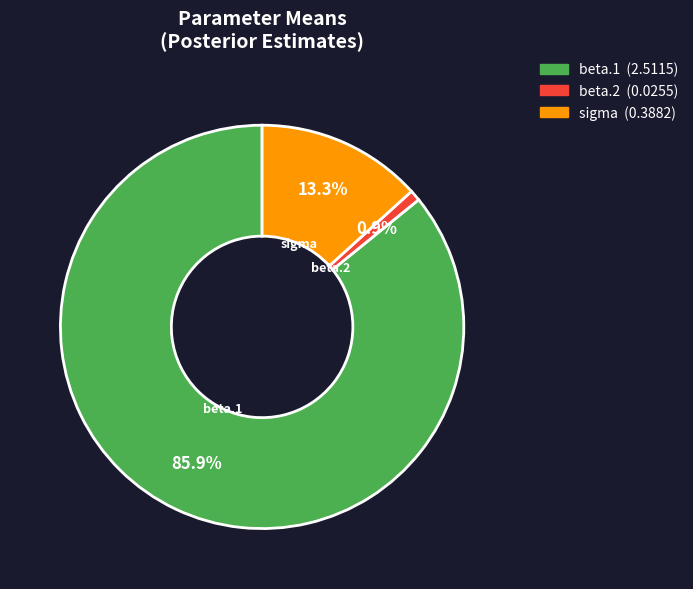

Is the sum of sigma and beta.1 greater than half?

Yes